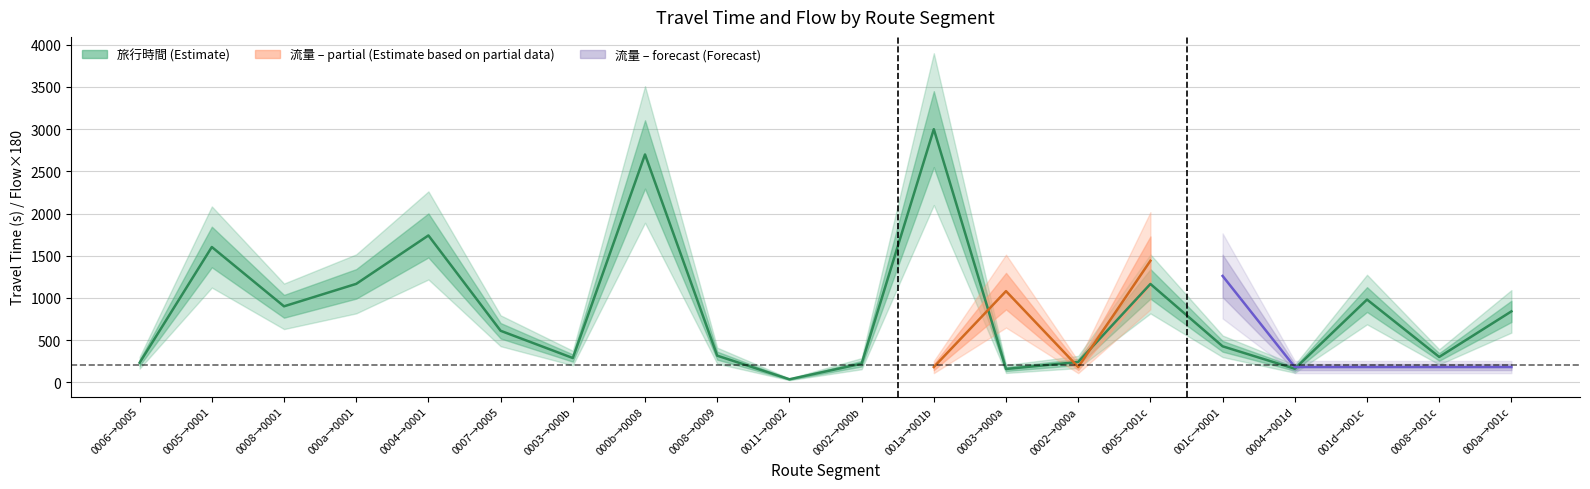

What is the value of the 7th point from the left?

287